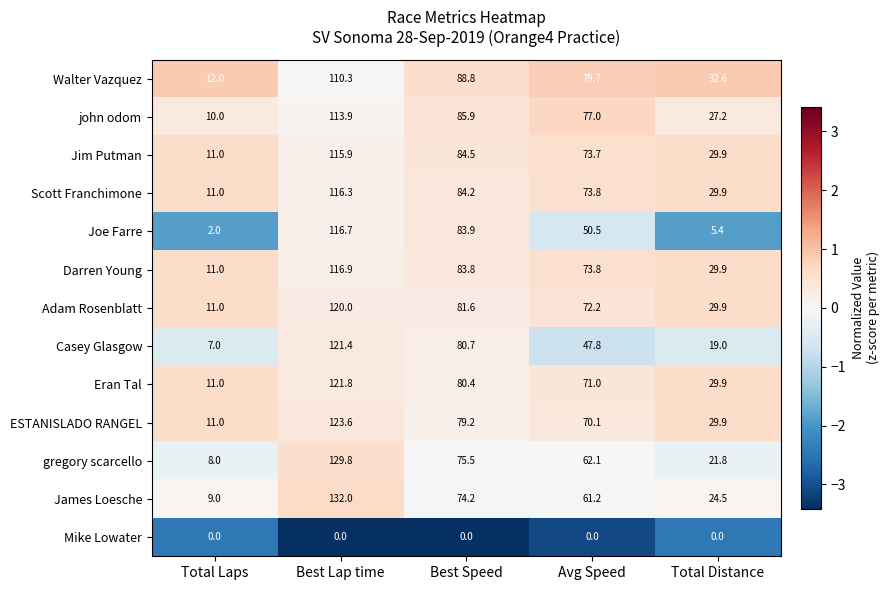

True or false: gregory scarcello has a value of 39.8 at Best Speed.

False